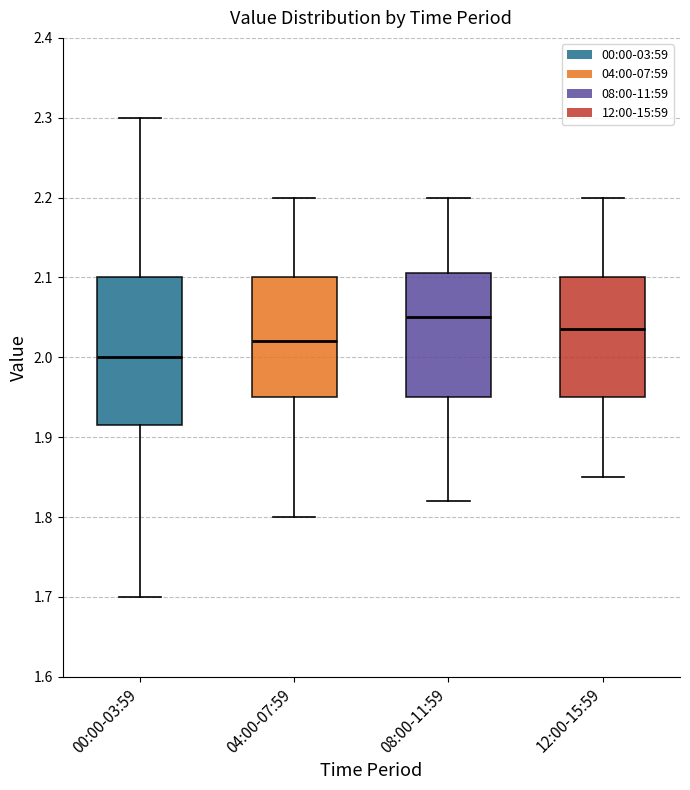

Where is the lower edge of the box for 00:00-03:59 on the y-axis? The values are not printed on the chart, so give them approximately, as read against the axis.

1.92